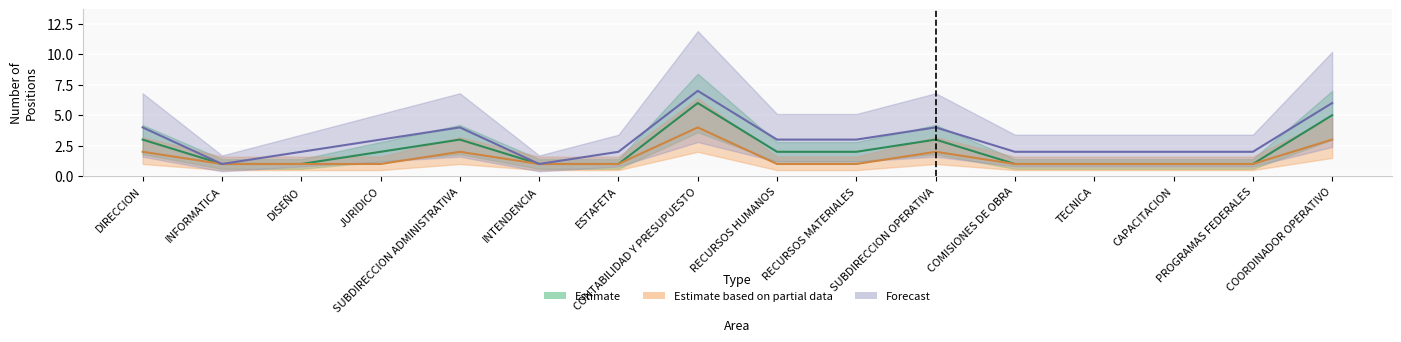

Between DISEÑO and TECNICA, which series saw the biggest shift?

Estimate